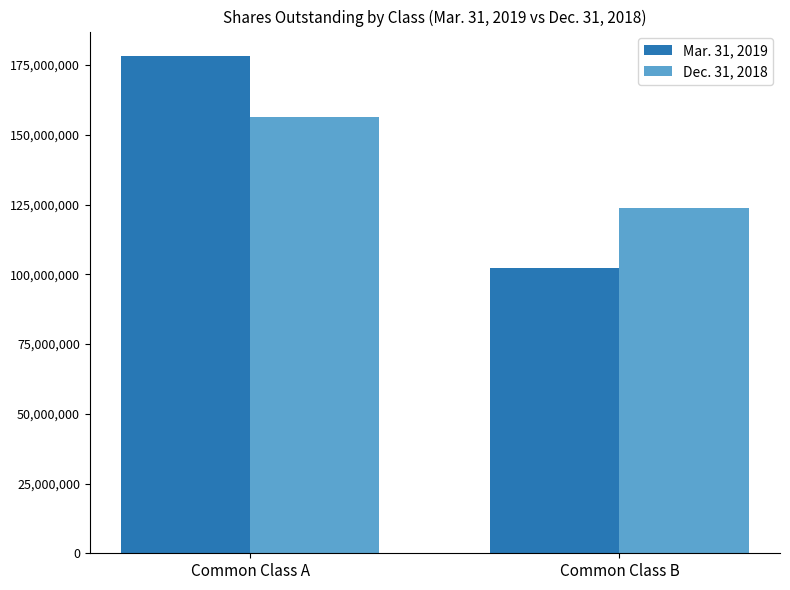

At which category is the sum across all series the highest?

Common Class A